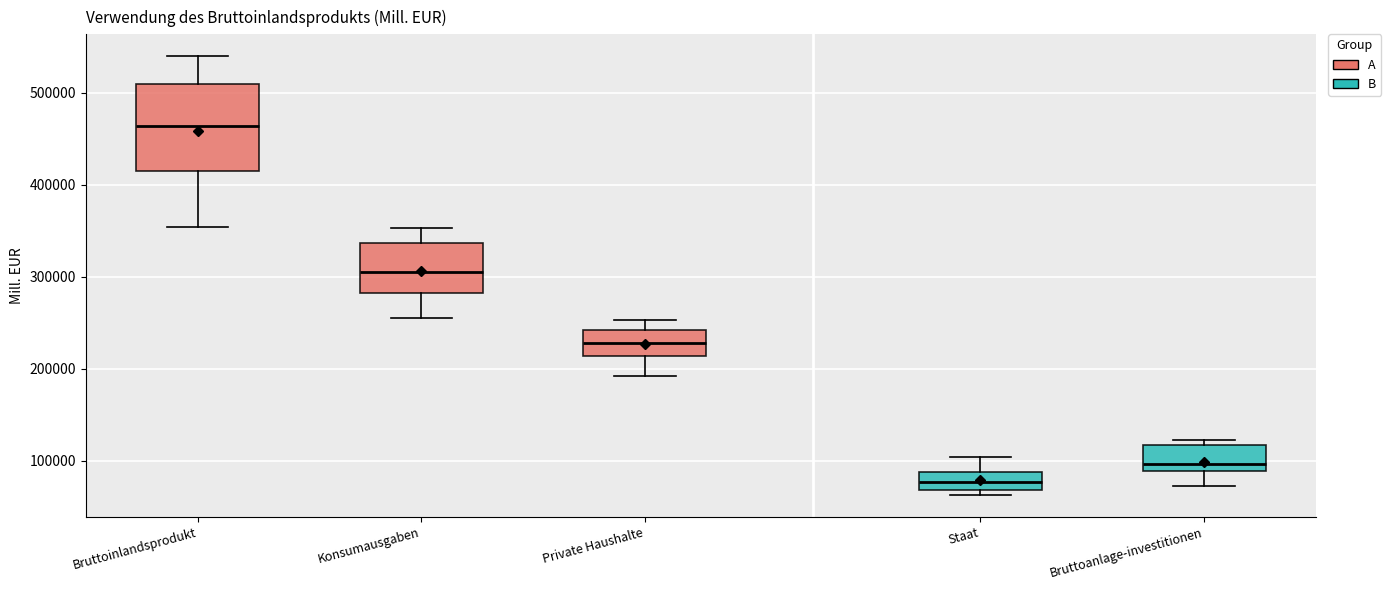

Comparing the boxes themselves (not the whiskers), which one is the tallest?

Bruttoinlandsprodukt